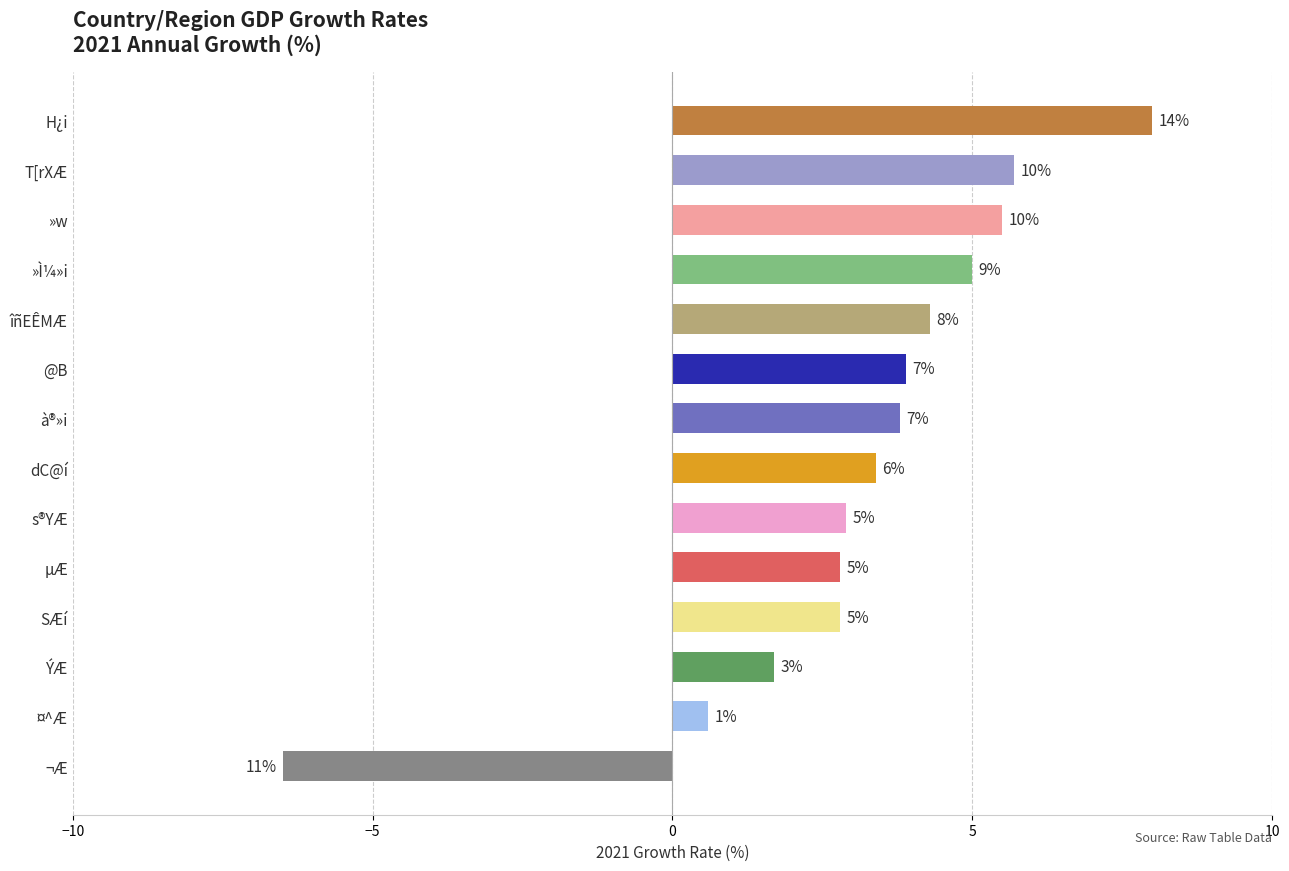

What is the greatest value displayed?

8.0